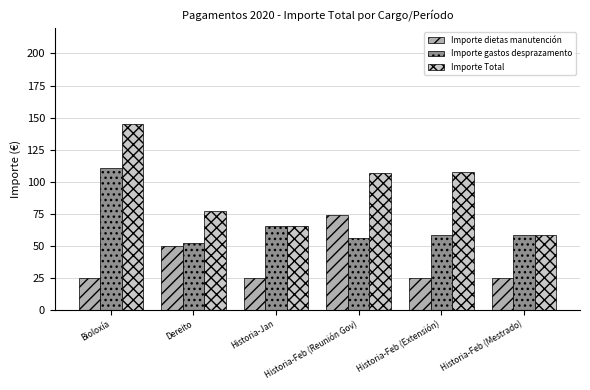

Are the bars horizontal?

No